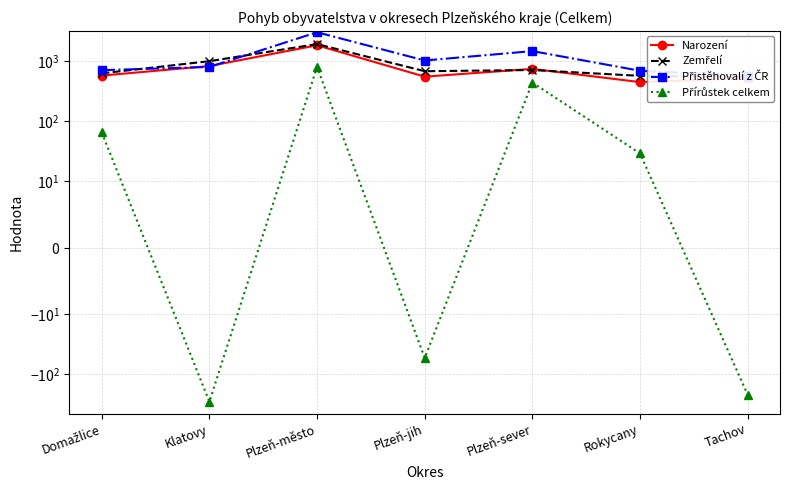

What is the spread (max minus min) of values at Klatovy?

1284